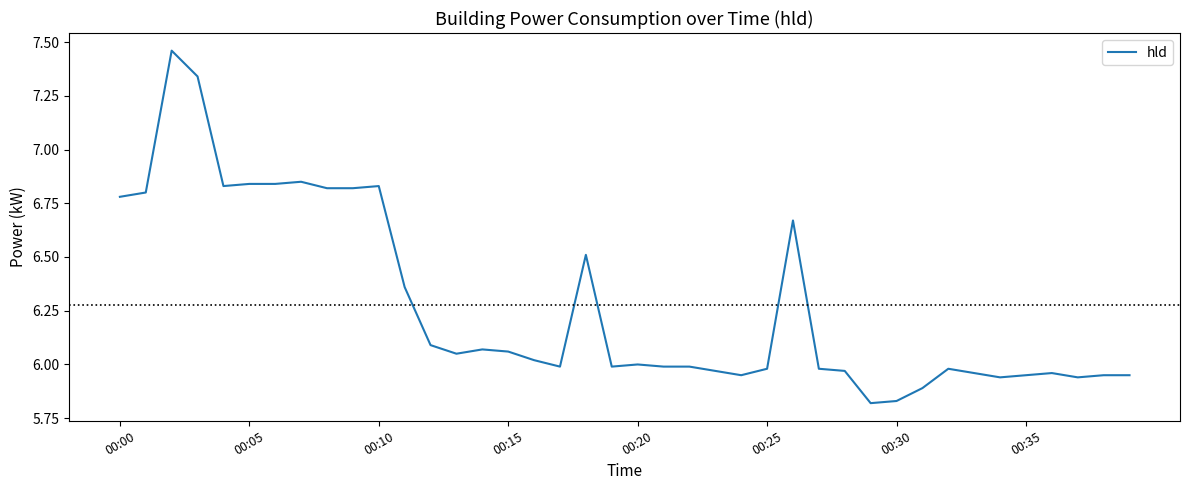

What is the difference between the maximum and minimum values?

1.6